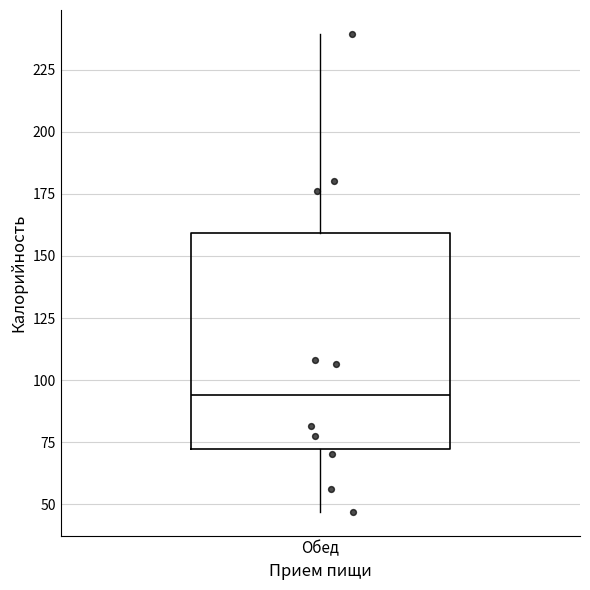

Read this box plot against the y-axis: the position of the median line, the range covered by the box, and the ends of both whiskers. The values are not printed on the chart, so give them approximately, as read against the axis.

median 95, box 70 to 160, whiskers 45 to 240